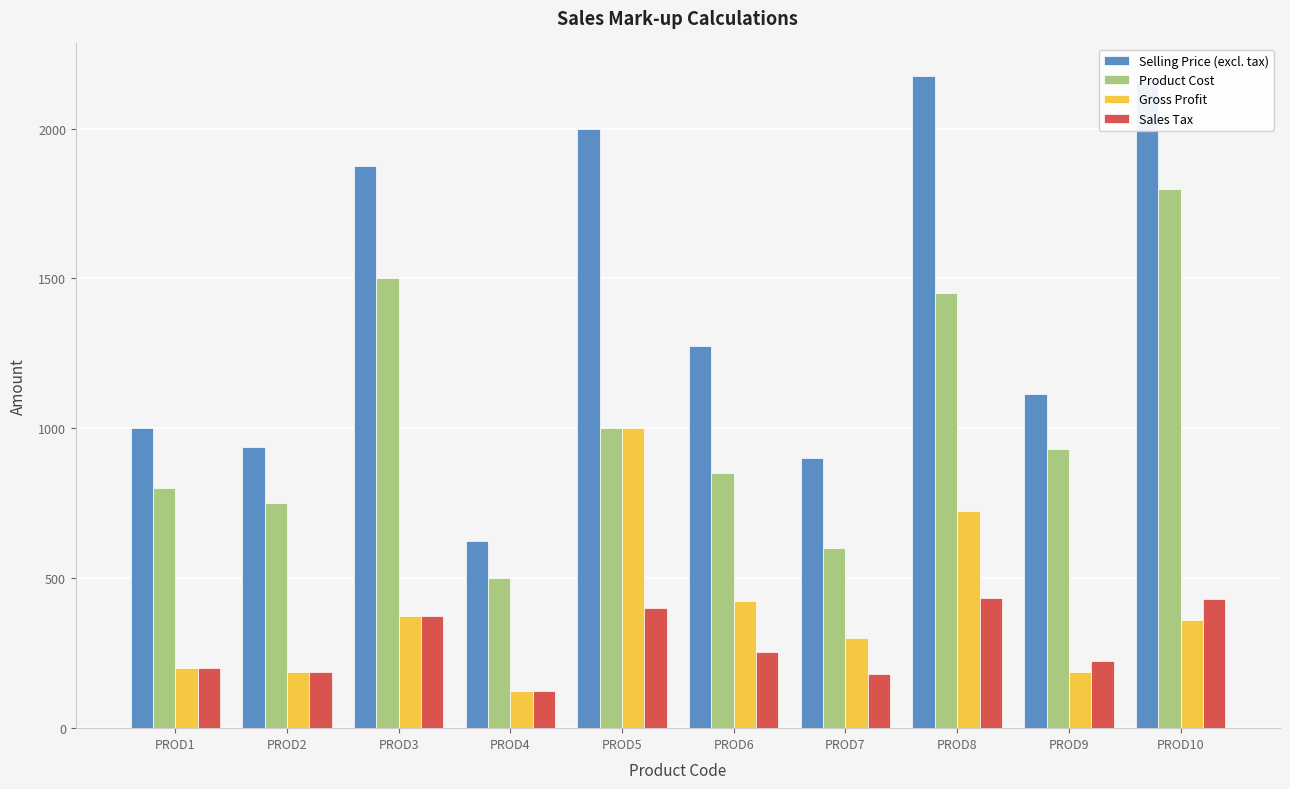

What is the minimum value for Sales Tax?

125.0